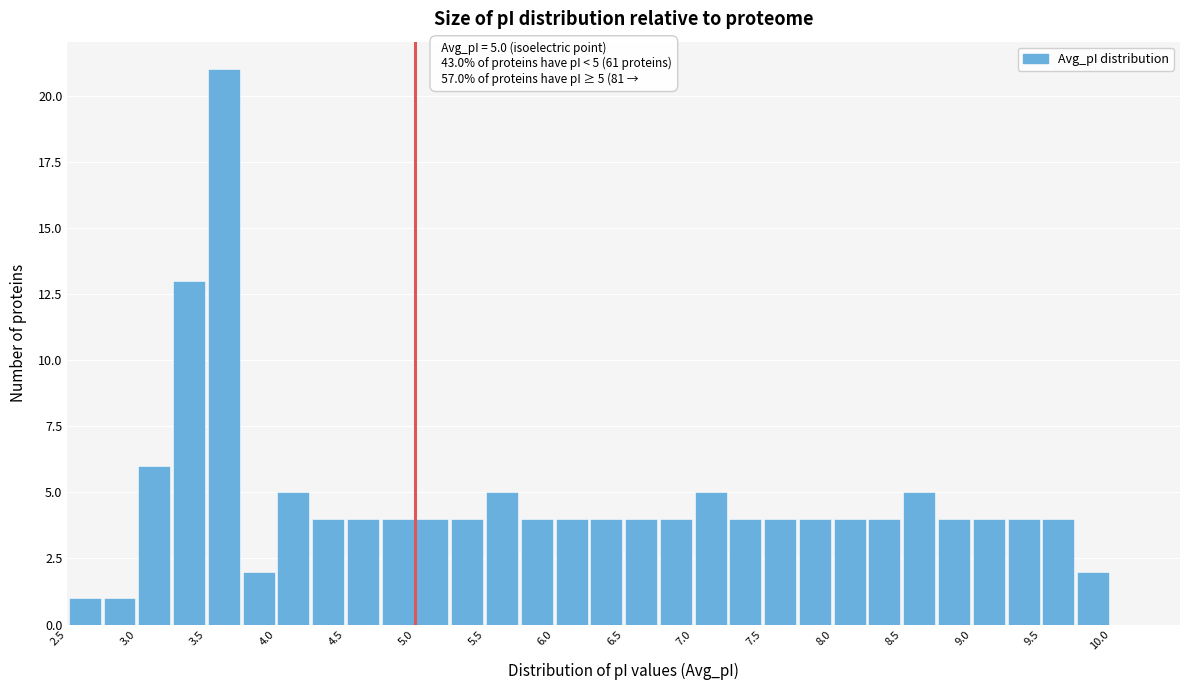

Which range on the x-axis has the tallest bar?

3.50 to 3.75